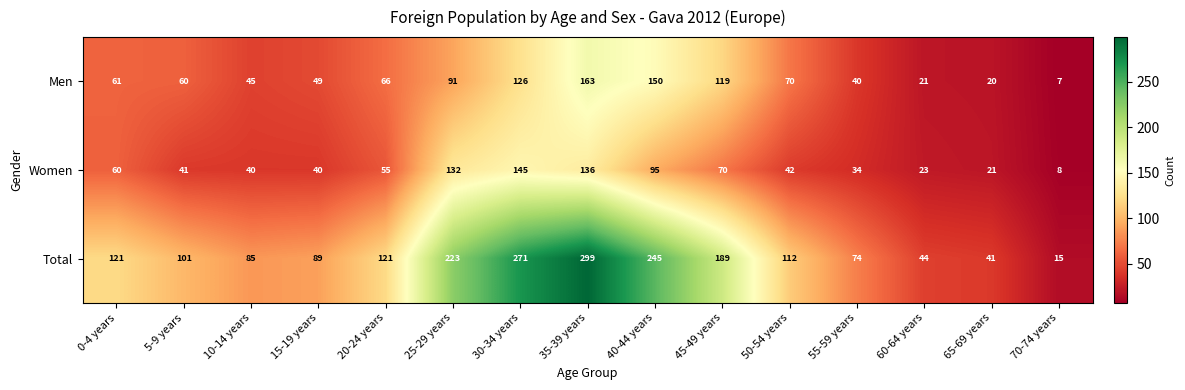

Between 40-44 years and 60-64 years, which series saw the biggest shift?

Total